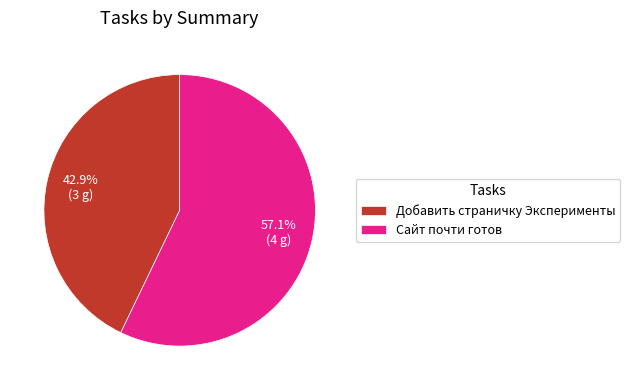

Between Сайт почти готов and Добавить страничку Эксперименты, which is larger?

Сайт почти готов